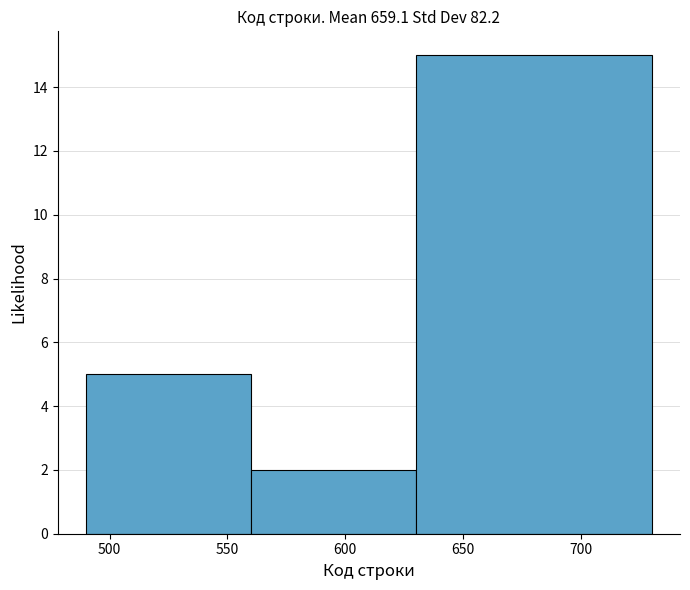

What is the height of the bar covering 560 to 630 on the x-axis? The values are not printed on the chart, so give them approximately, as read against the axis.

2